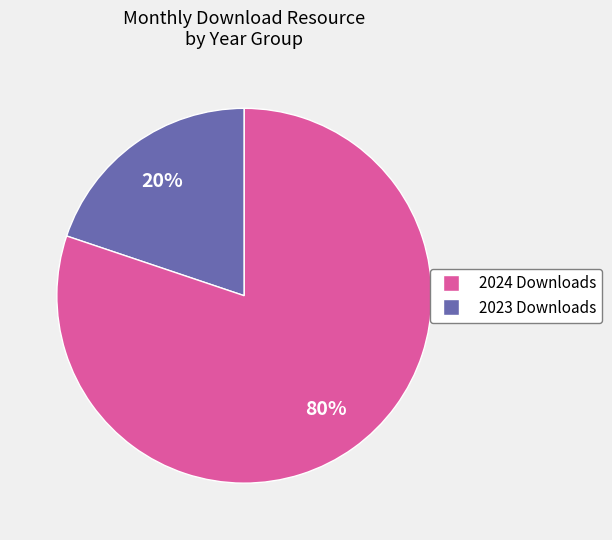

Is there any slice that represents more than half of the pie?

Yes